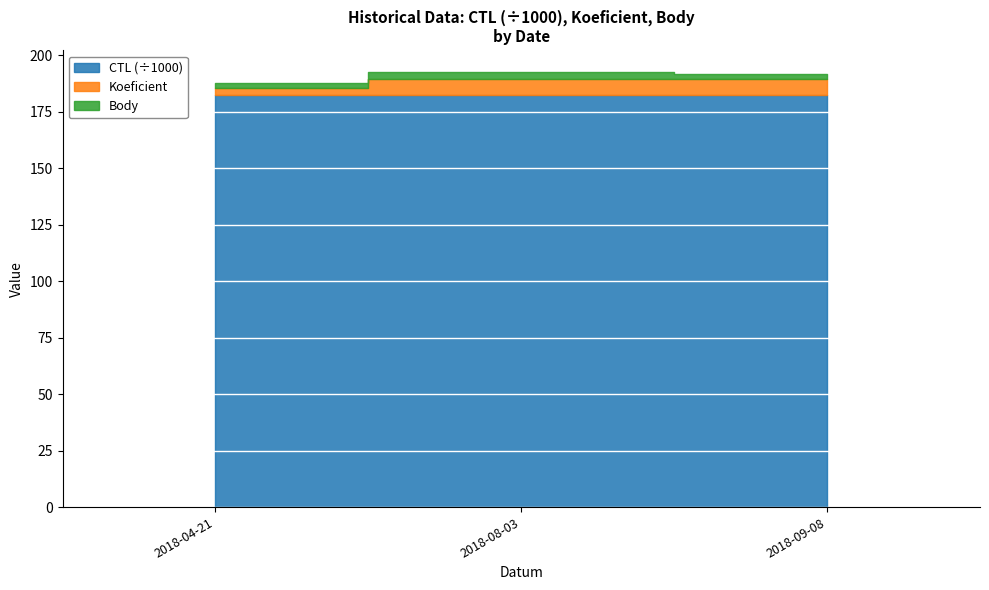

Reading left to right, list all the values displayed in this chart.

CTL: 182402	182412	182415
Koeficient: 3	7	7
Body: 2	3	2